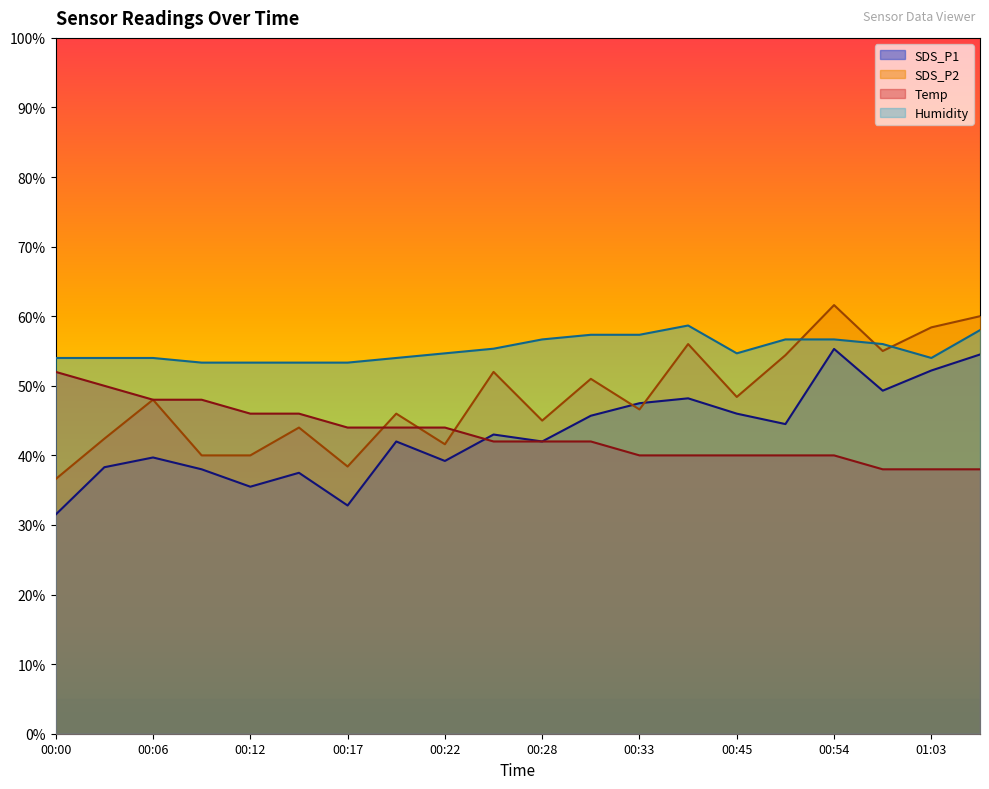

Is it true that Humidity equals 38.6 at 00:54?

False